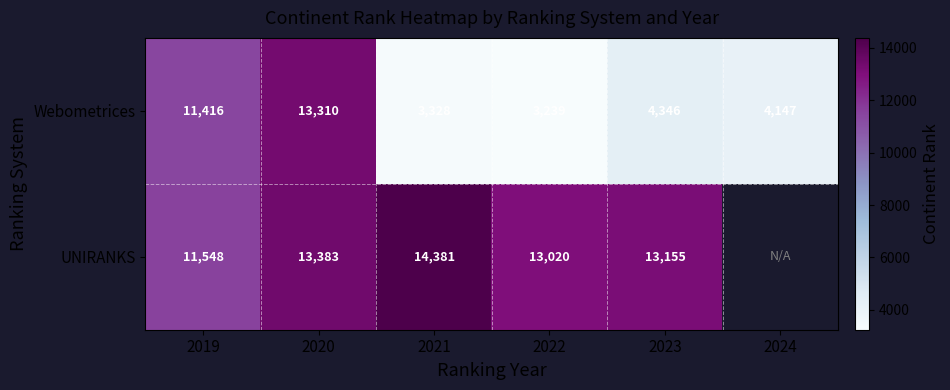

What is the total value across all series at 2023?

17501